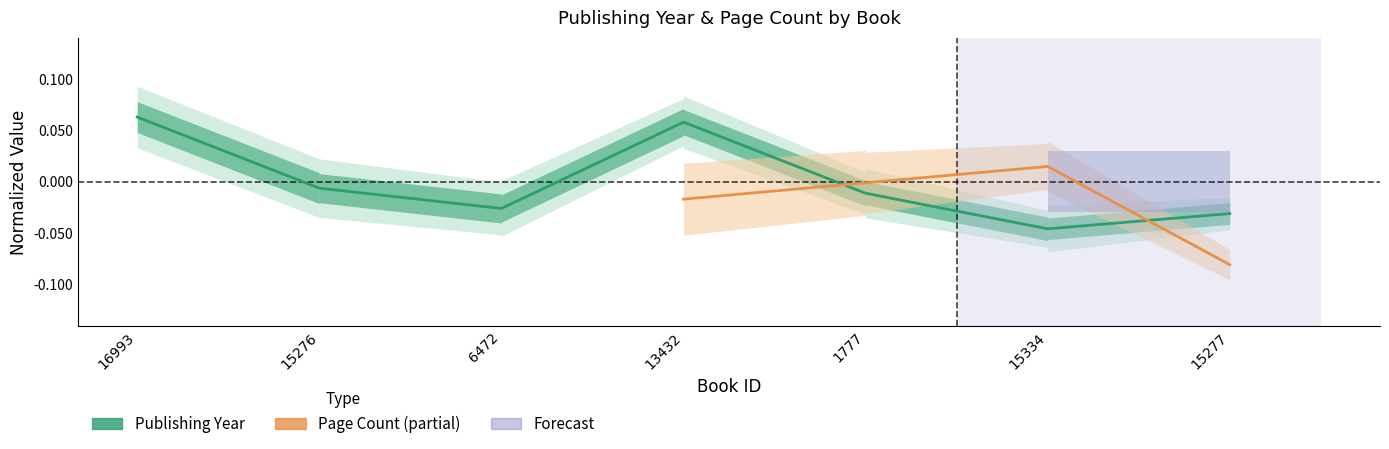

True or false: the data has more than 0 interior local peaks.

True